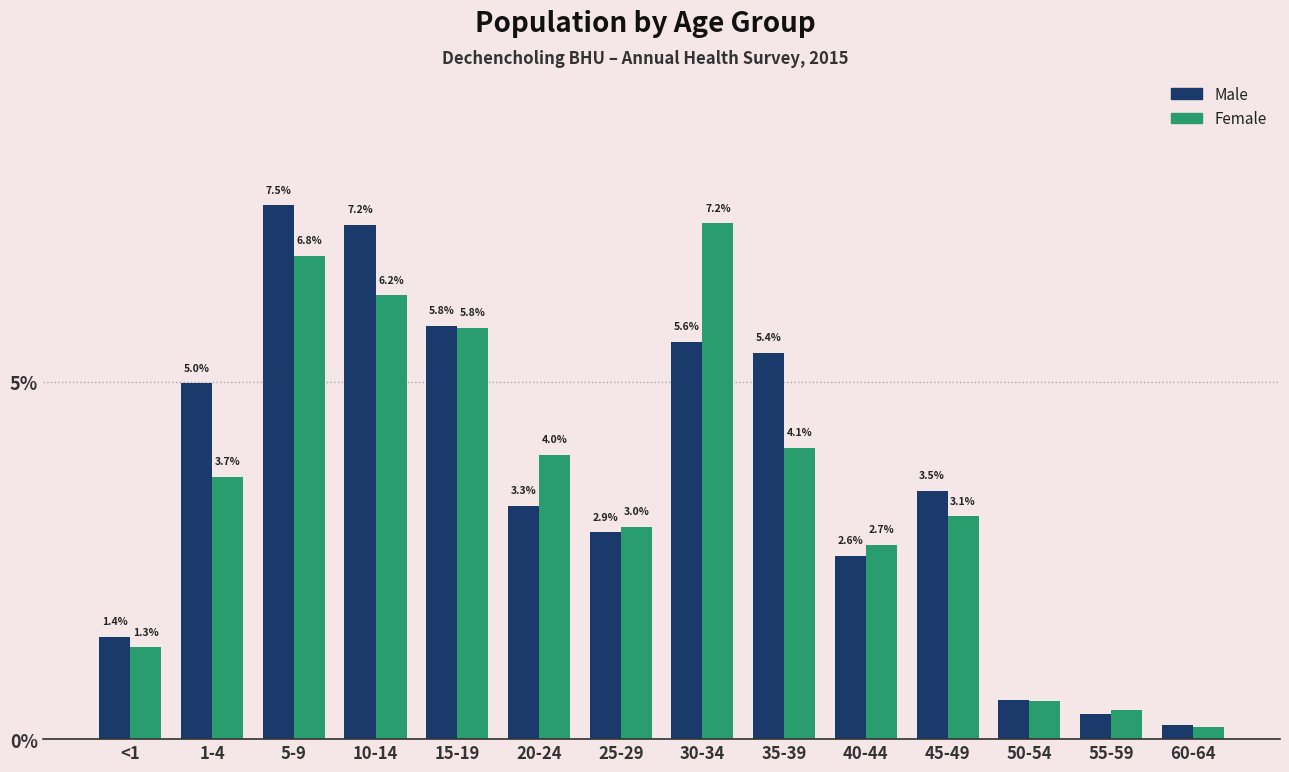

Is it true that Male equals 3.8 at 40-44?

False